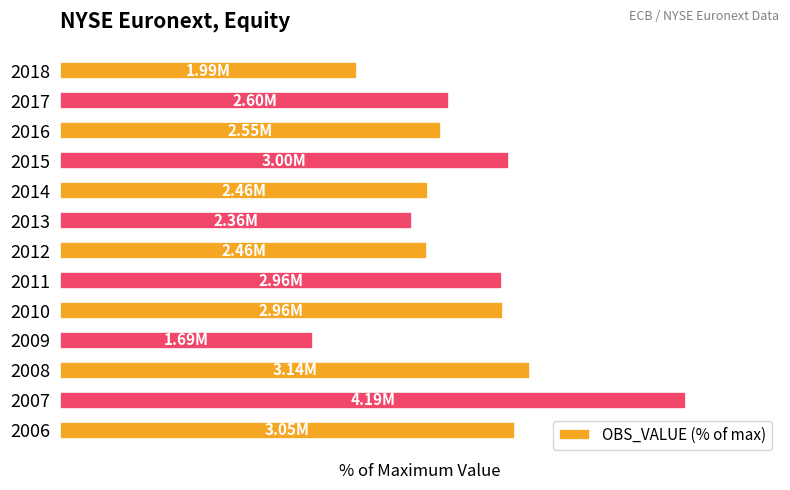

How many values exceed 62?

7